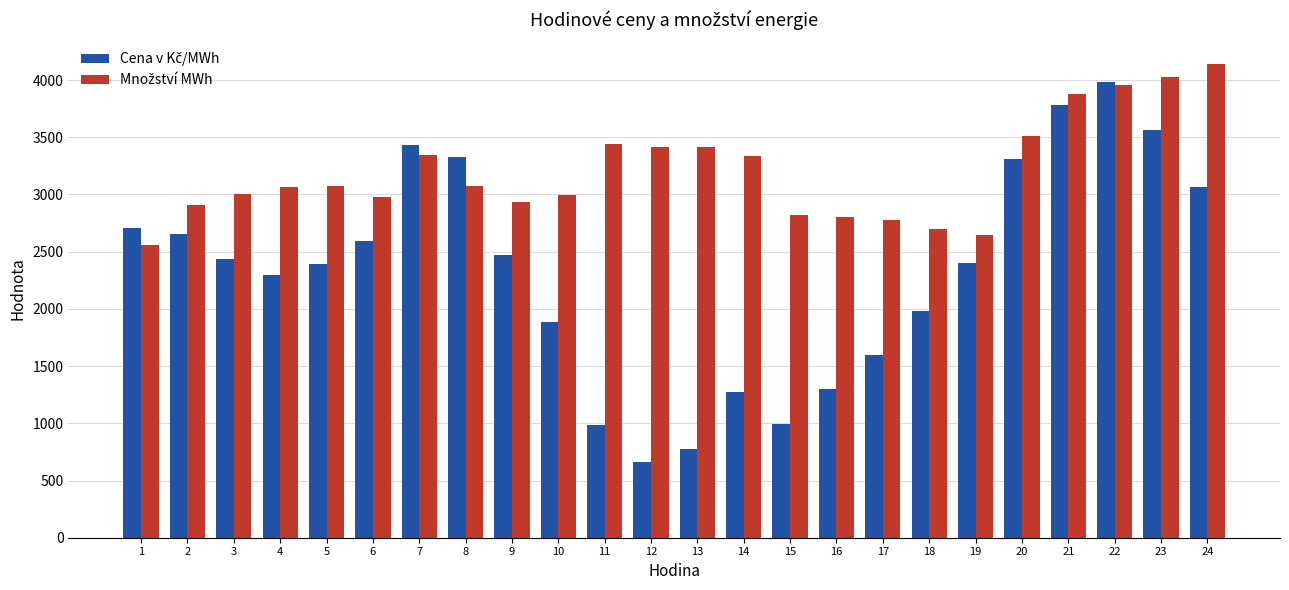

At which category is the sum across all series the highest?

22